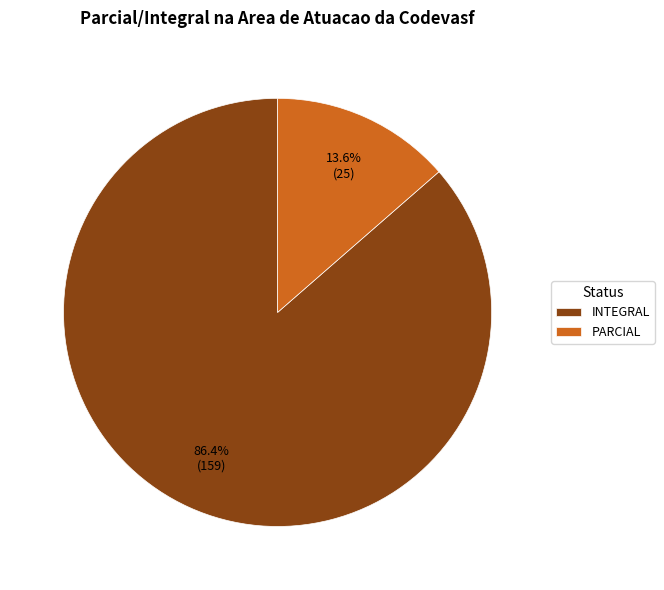

True or false: INTEGRAL accounts for 75% of the total.

False